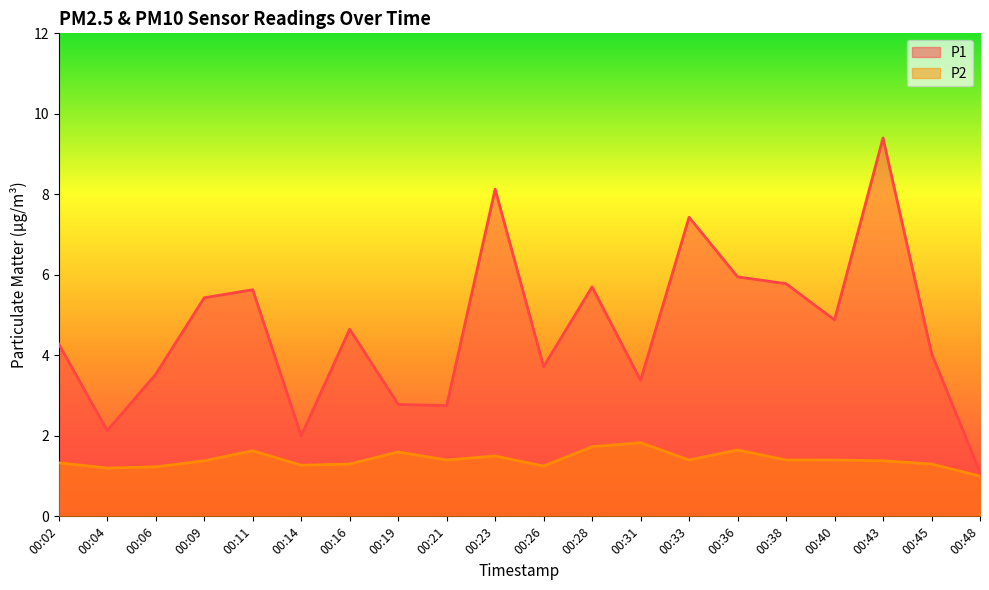

Which label corresponds to the largest value in the chart?

00:43